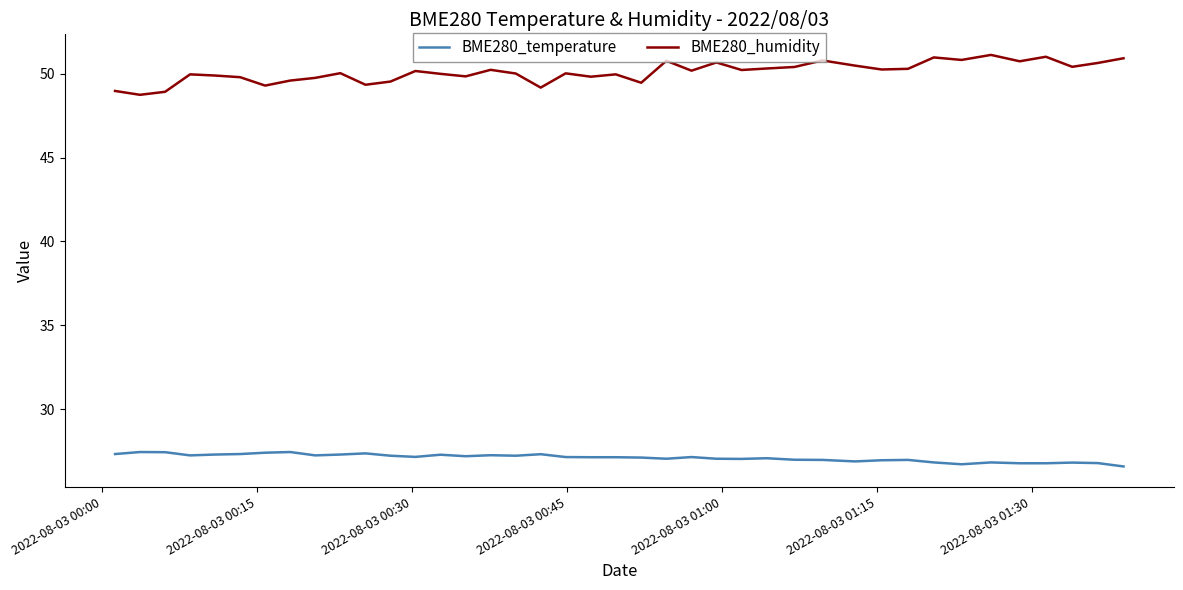

Which series has the widest spread of values?

BME280_humidity